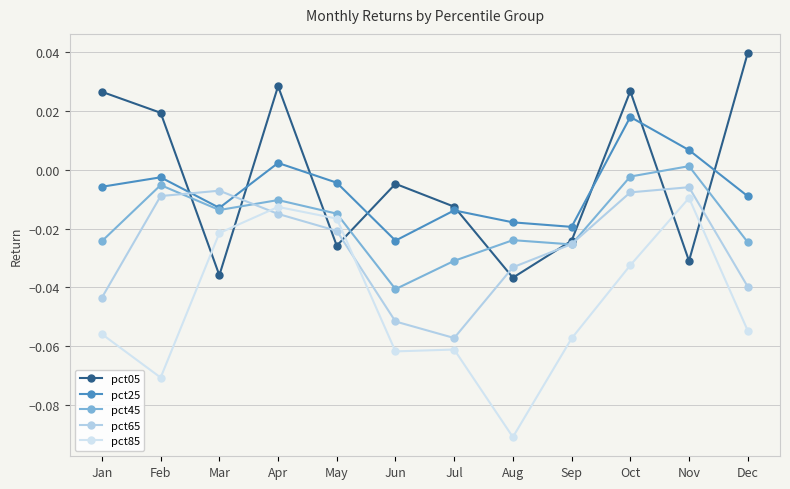

At how many categories does at least one series exceed 0?

6